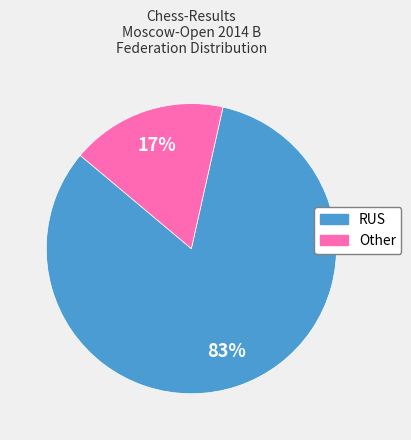

To the nearest percent, what is the average slice percentage?

50%